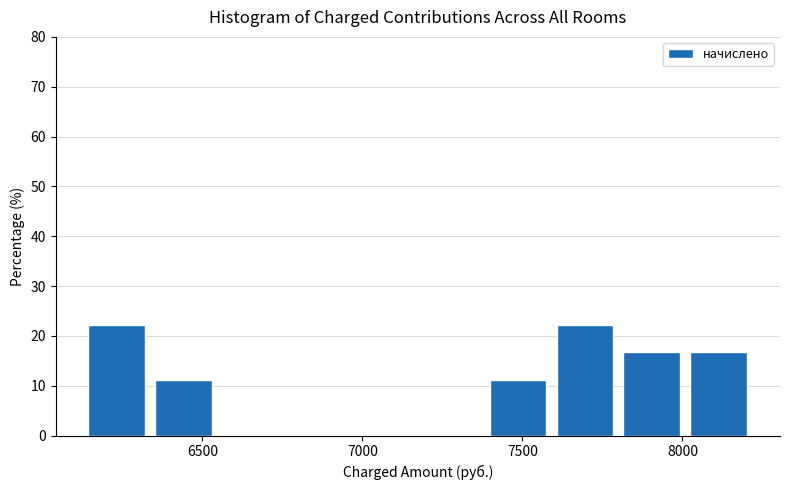

How tall is the bar that spans 6350 to 6550 on the x-axis? Neither the bar edges nor the heights are printed on the chart, so give them approximately, as read against the axes.

11